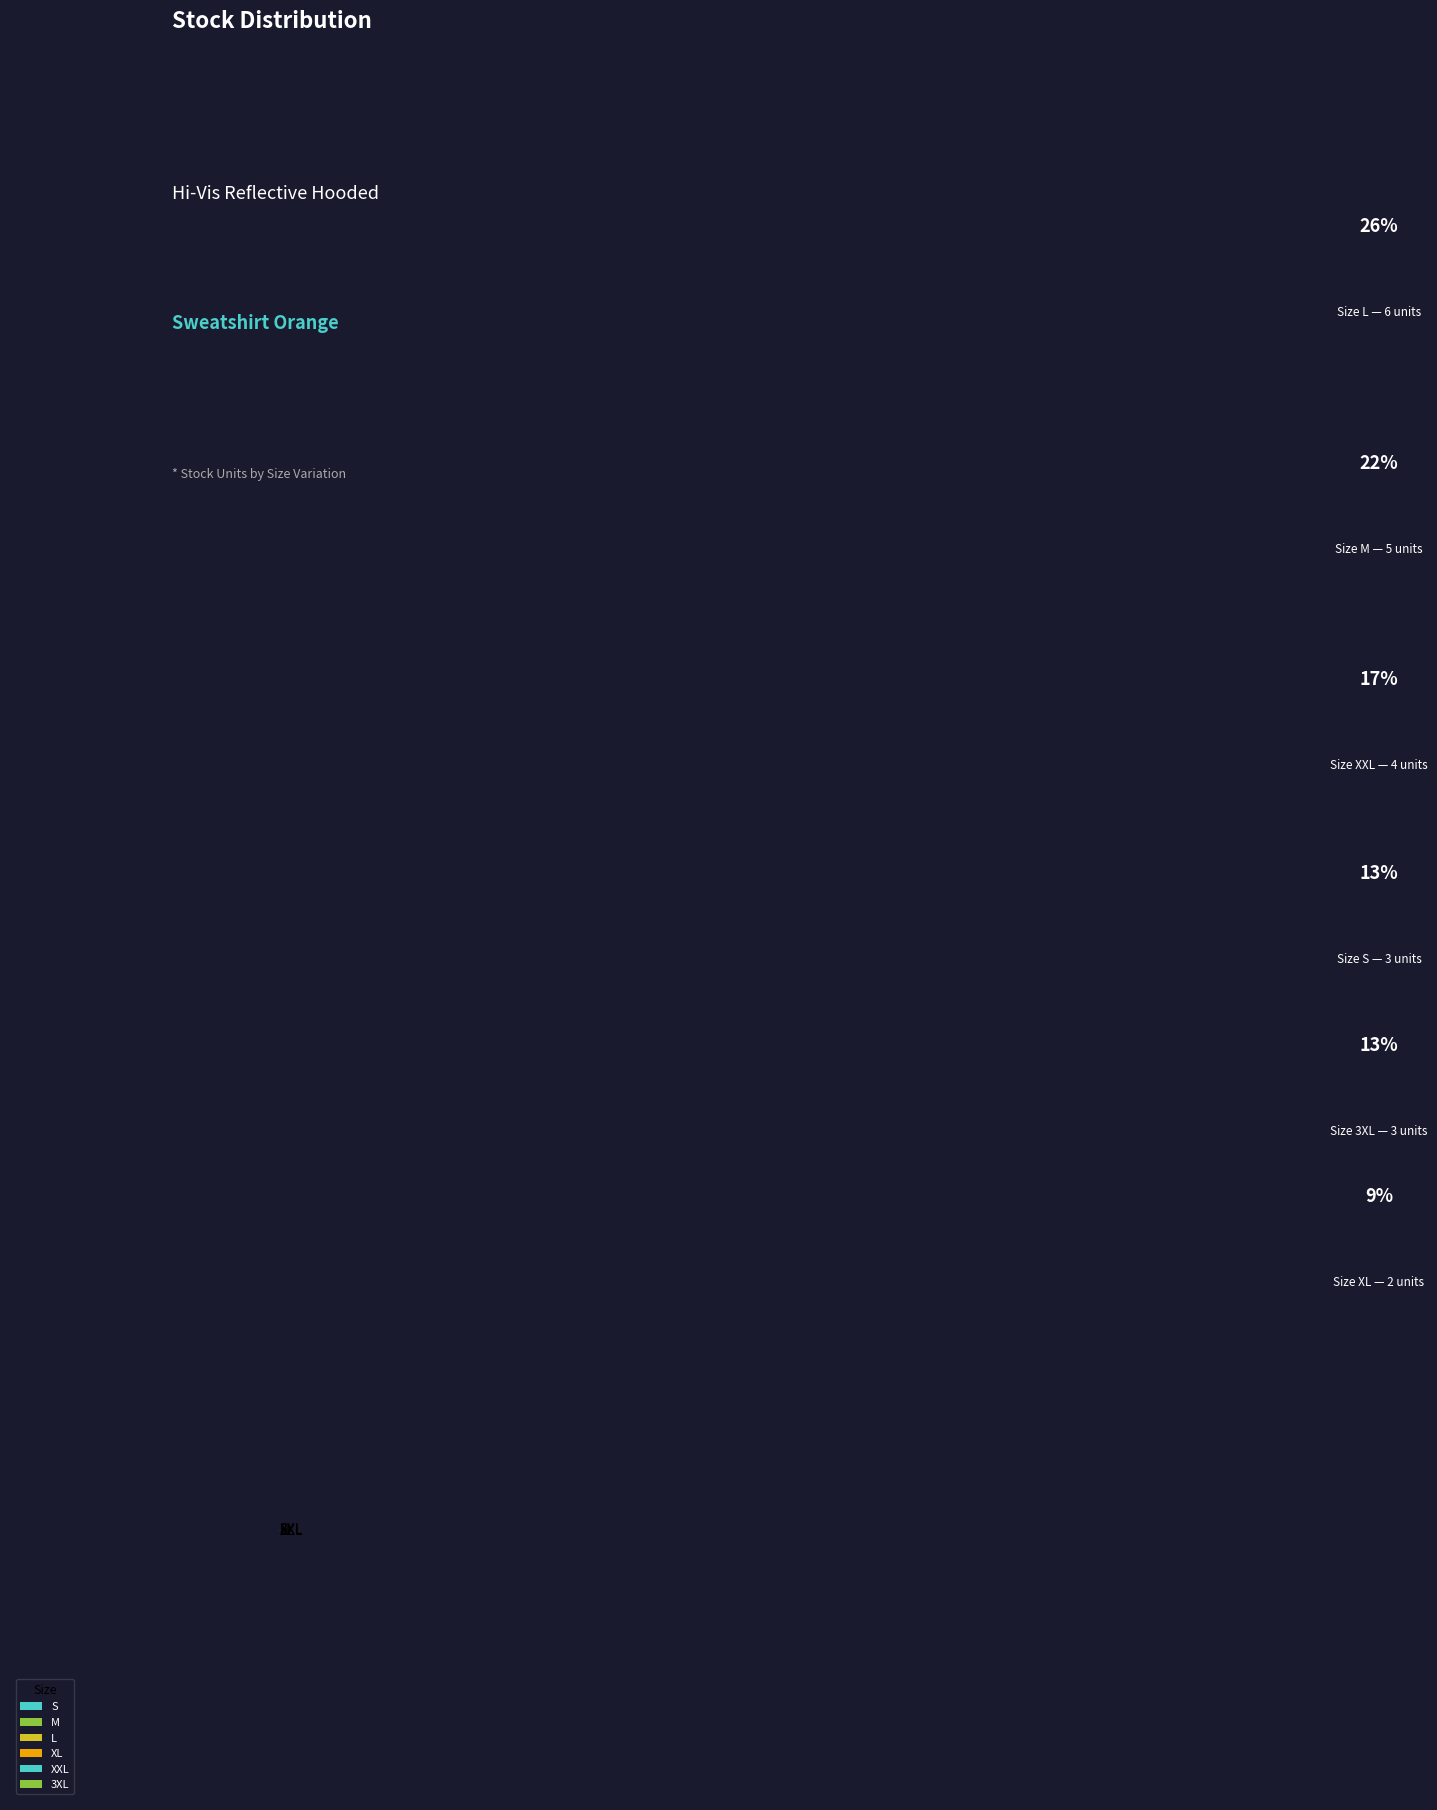

Which slice is the largest?

L